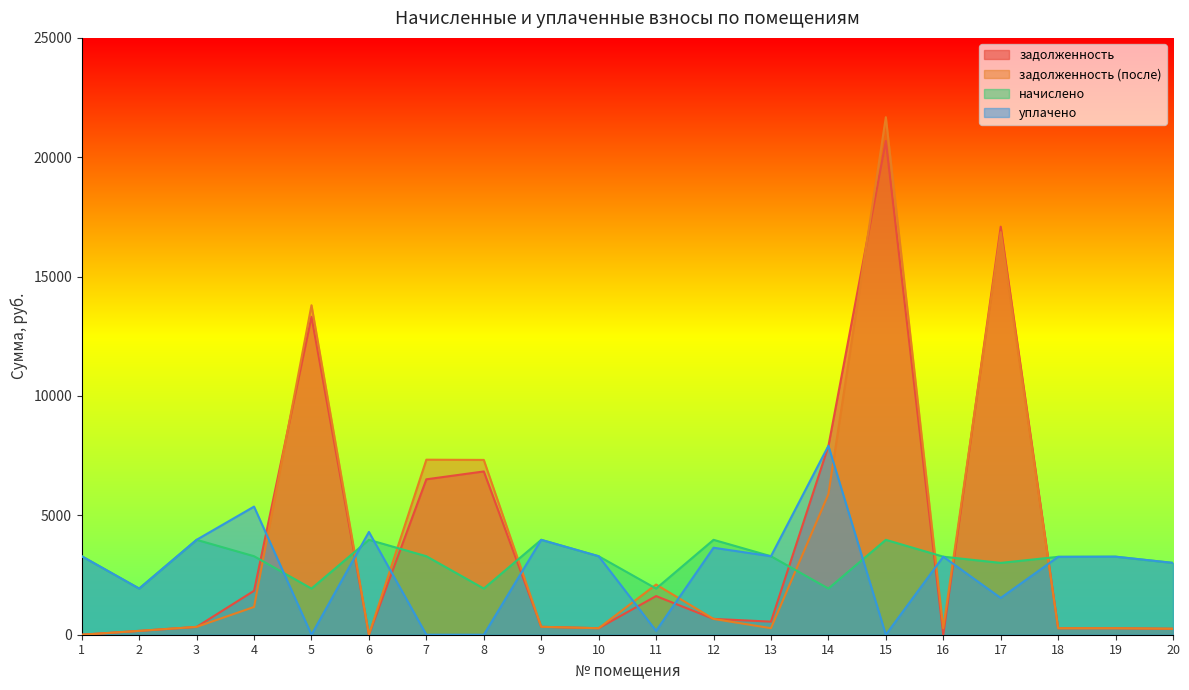

What is the value of the начислено point at the 16th from the left?

3269.0